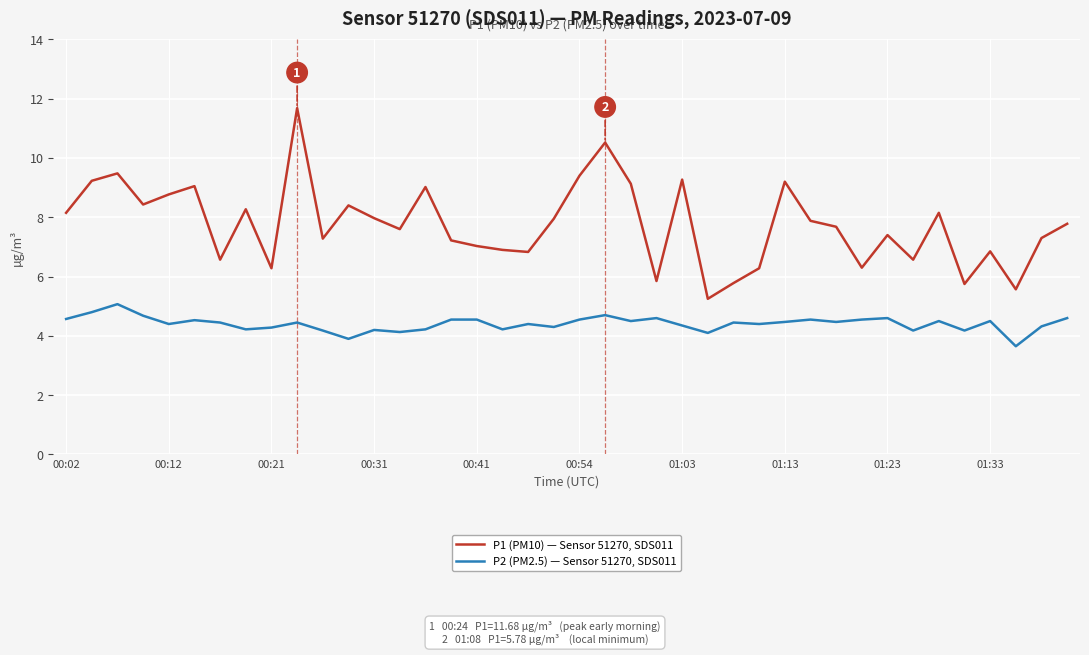

Which series has the largest total across all categories?

P1 (PM10) — Sensor 51270, SDS011